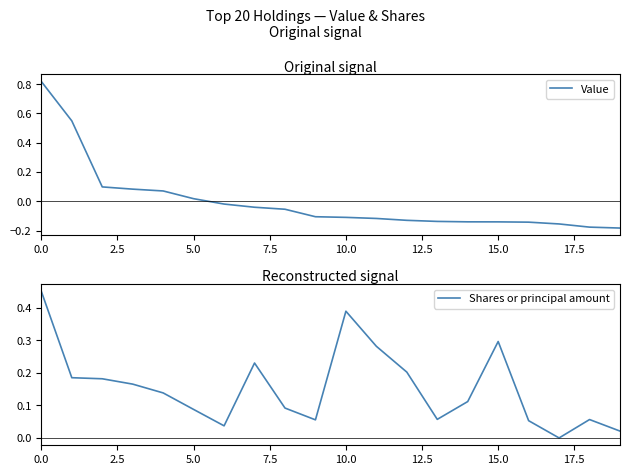

True or false: Shares or principal amount has more than 2 interior local peaks.

True